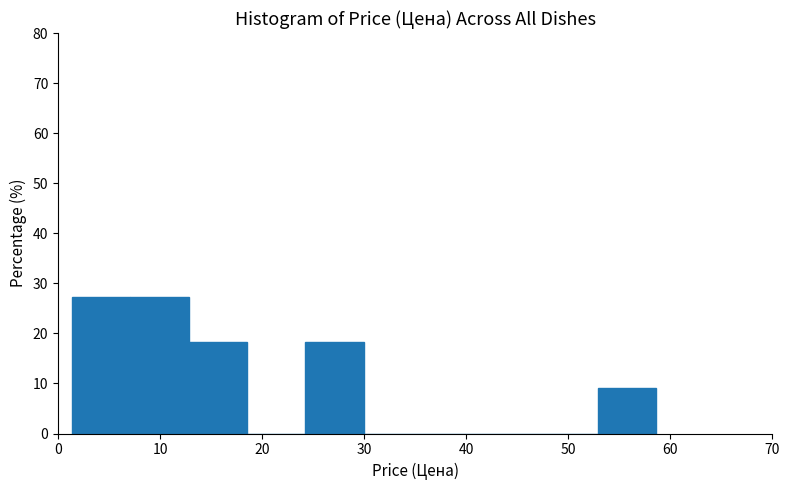

What is the height of the bar covering 24 to 30 on the x-axis? Neither the bar edges nor the heights are printed on the chart, so give them approximately, as read against the axes.

18